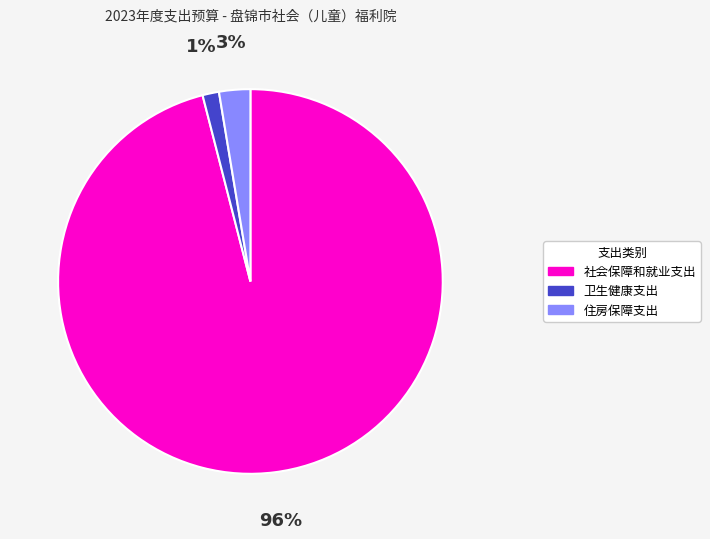

To the nearest percent, what is the combined percentage of 住房保障支出 and 卫生健康支出?

4%